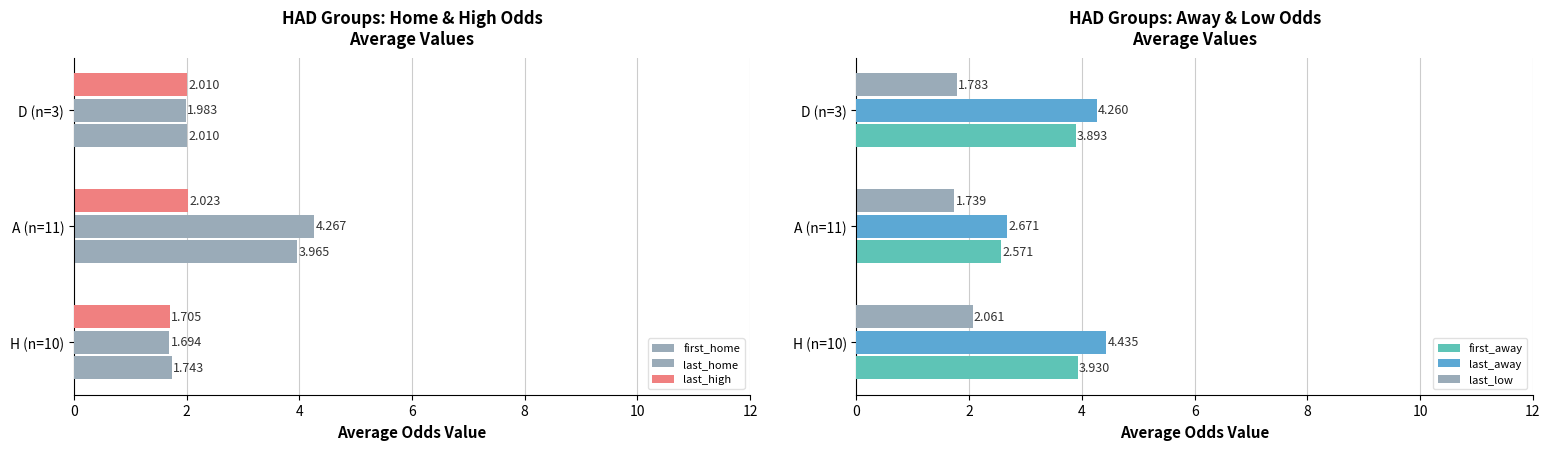

At how many categories does at least one series exceed 1?

3